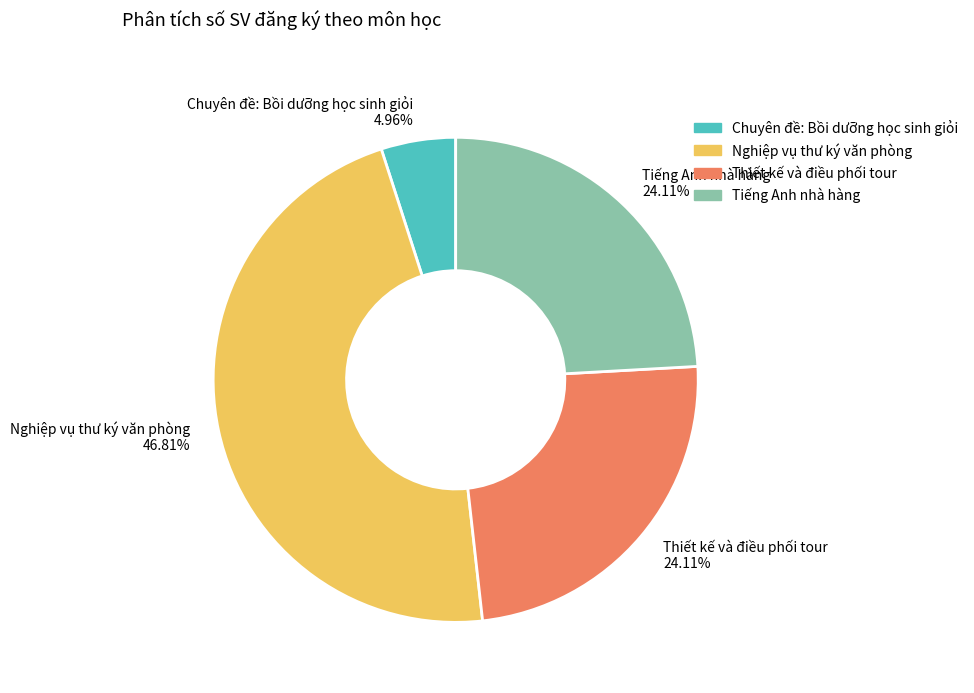

Do Chuyên đề: Bồi dưỡng học sinh giỏi and Tiếng Anh nhà hàng together represent more than half of the pie?

No